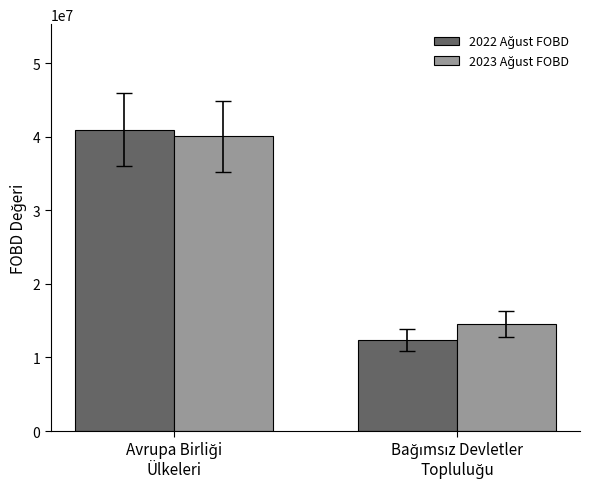

What is the greatest value displayed?

40951881.9